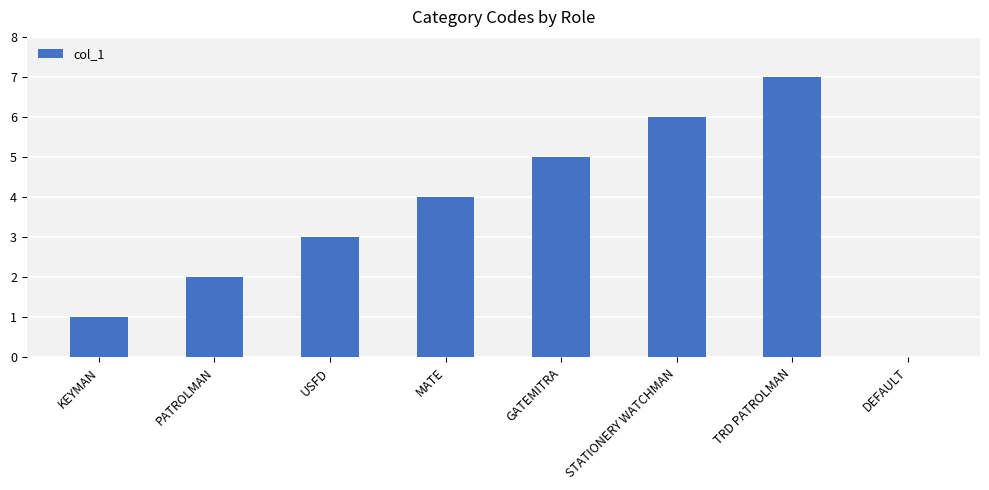

What is the sum of all values?

28